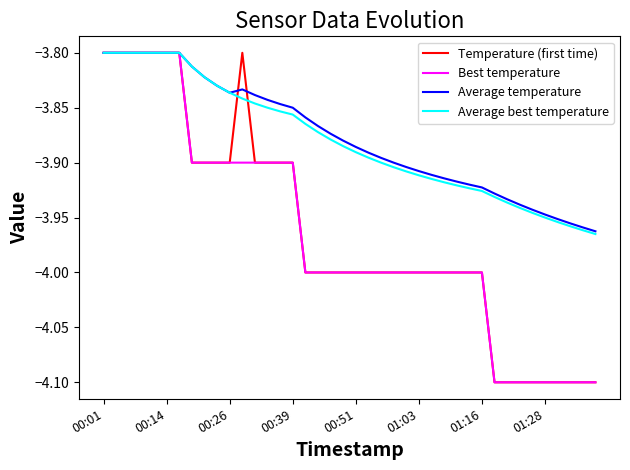

What is the minimum value shown in the chart?

-4.1